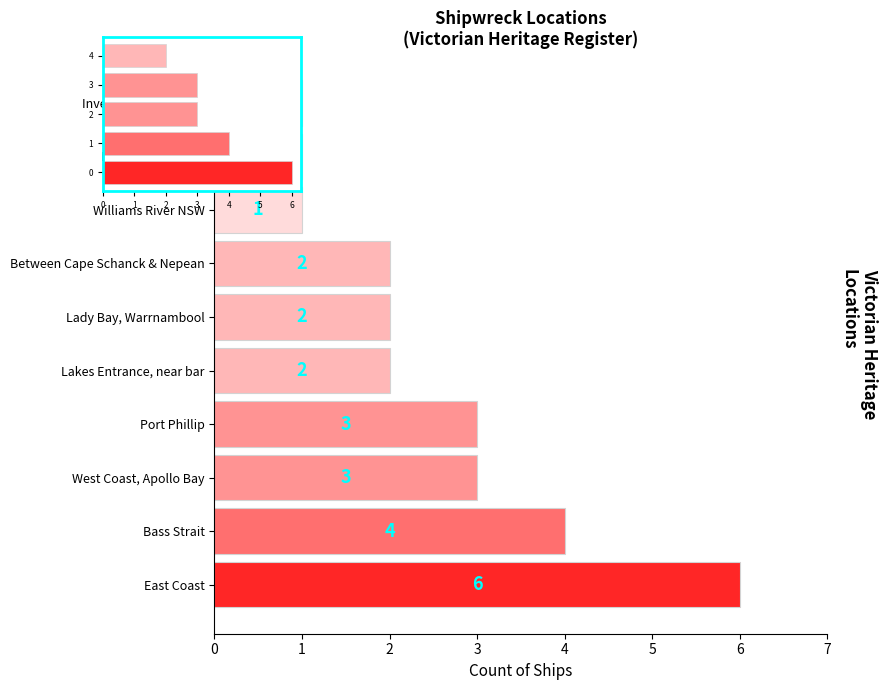

How many bars are there in total?

10